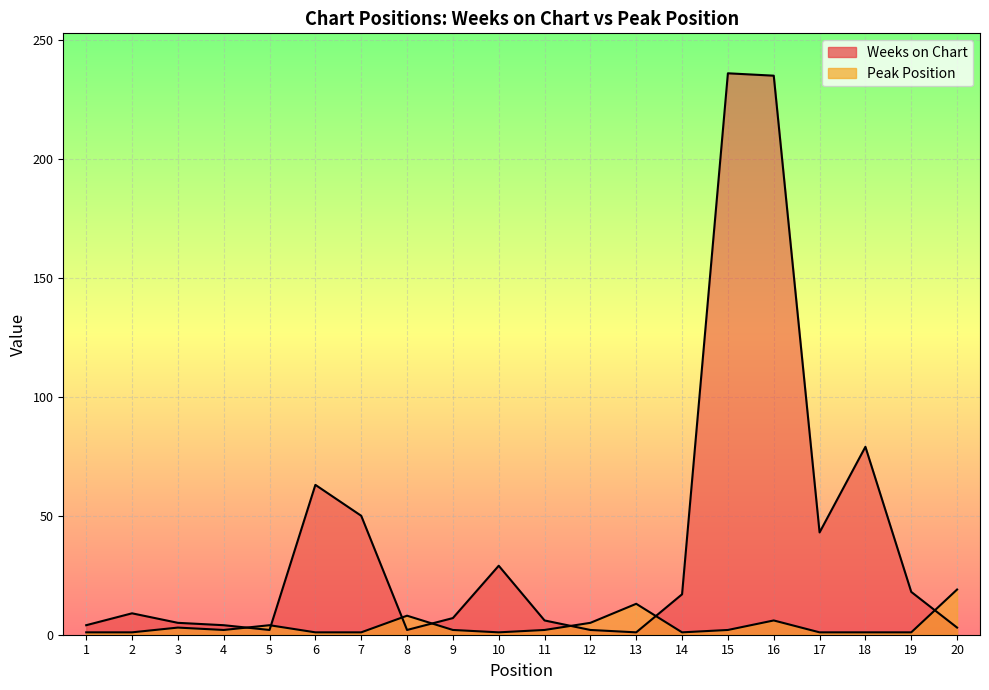

Reading left to right, transcribe all the data shown in this chart.

Weeks on Chart: 4	9	5	4	2	63	50	2	7	29	6	2	1	17	236	235	43	79	18	3
Peak Position: 1	1	3	2	4	1	1	8	2	1	2	5	13	1	2	6	1	1	1	19